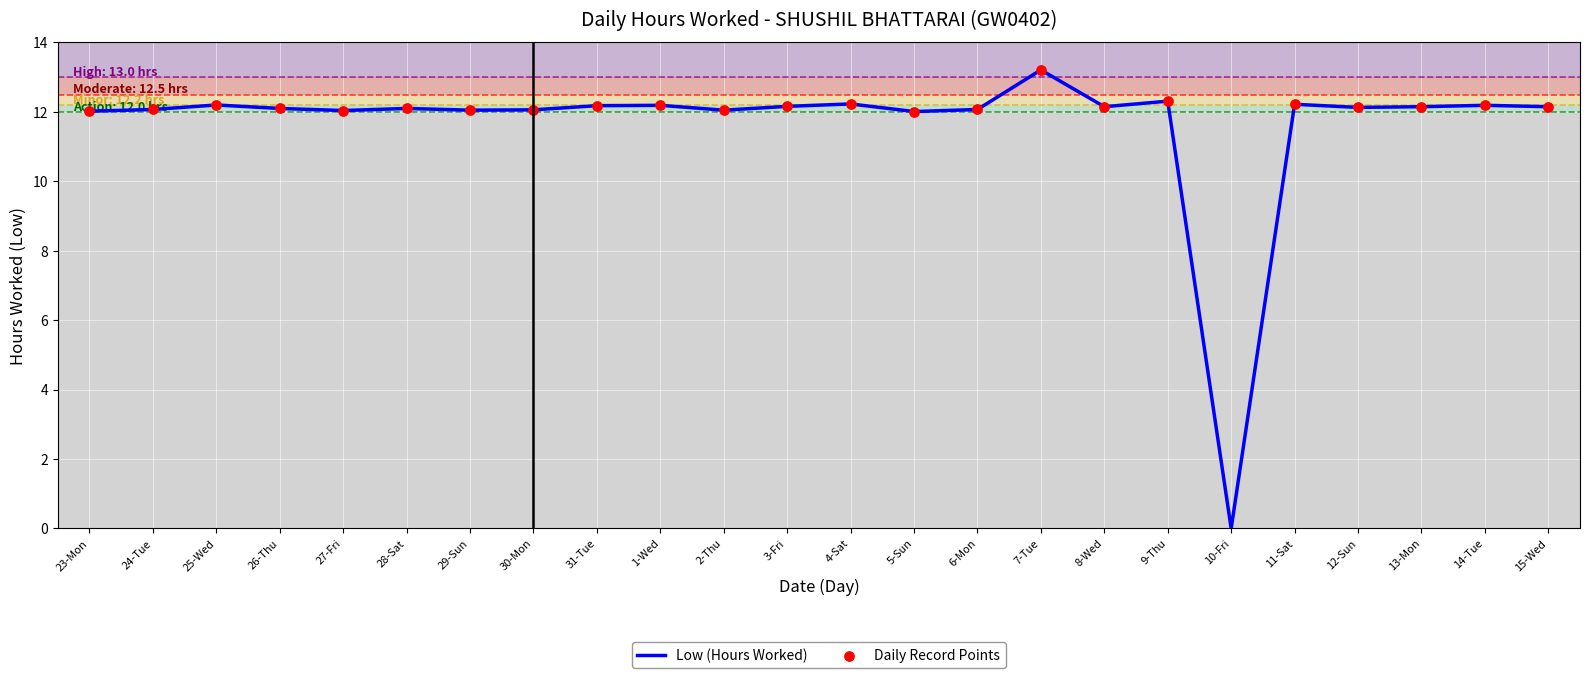

Between 1-Wed and 10-Fri, which is larger?

1-Wed